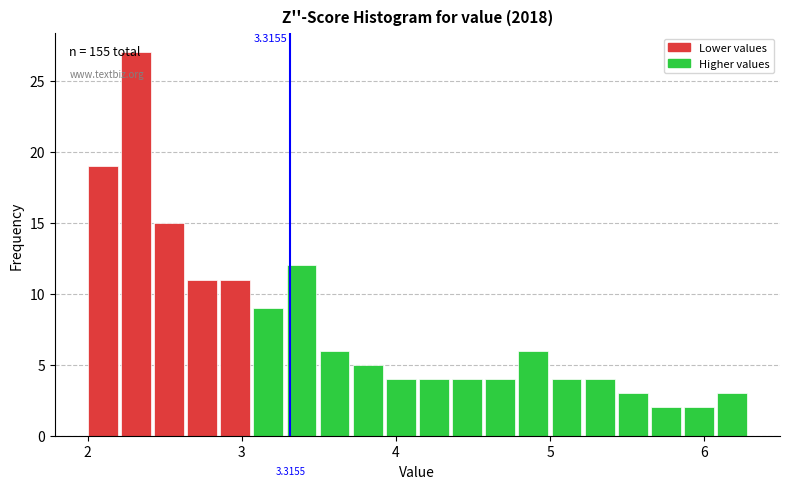

Read against the x-axis, roughly where is the centre of the tallest bar?

2.3